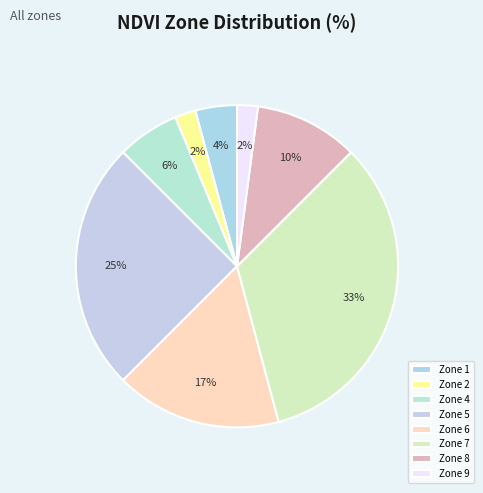

To the nearest percent, what is the average slice percentage?

12%